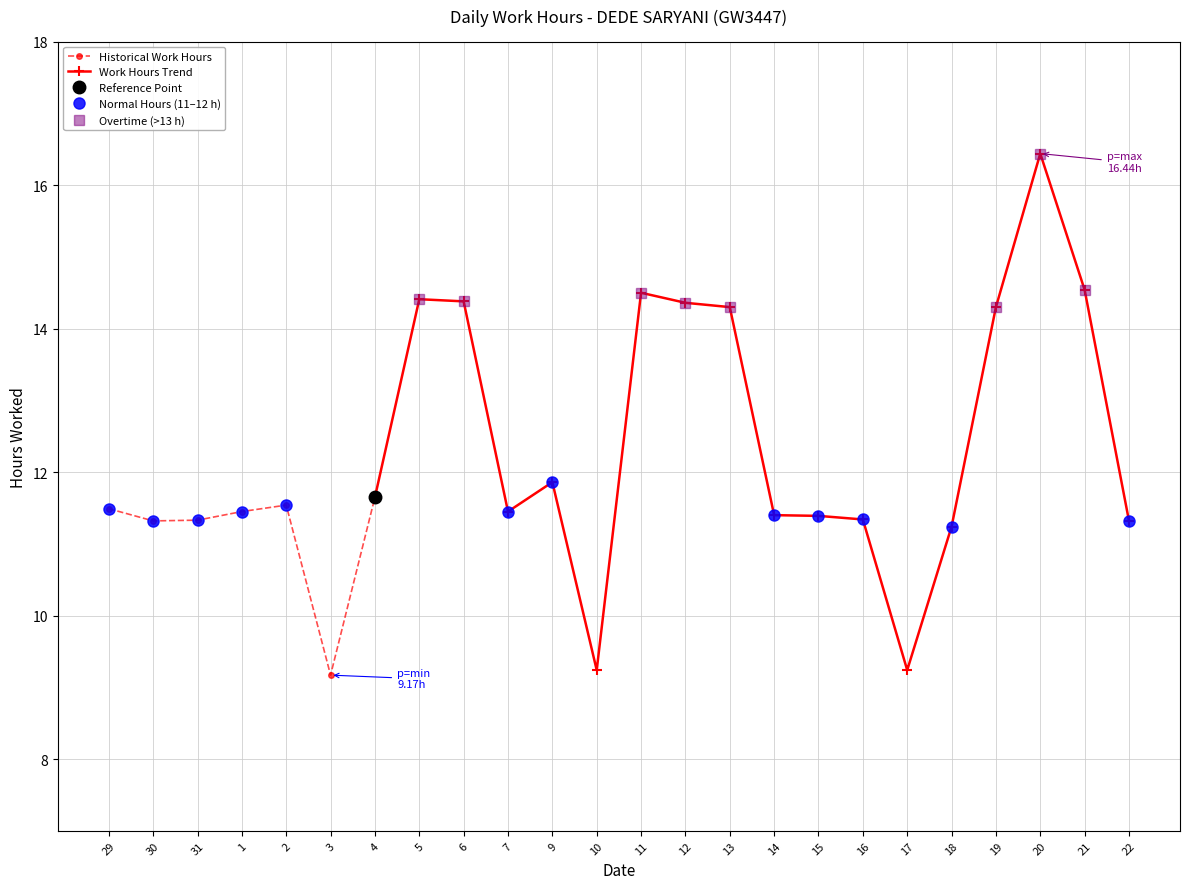

Read the value at 22.

11.3